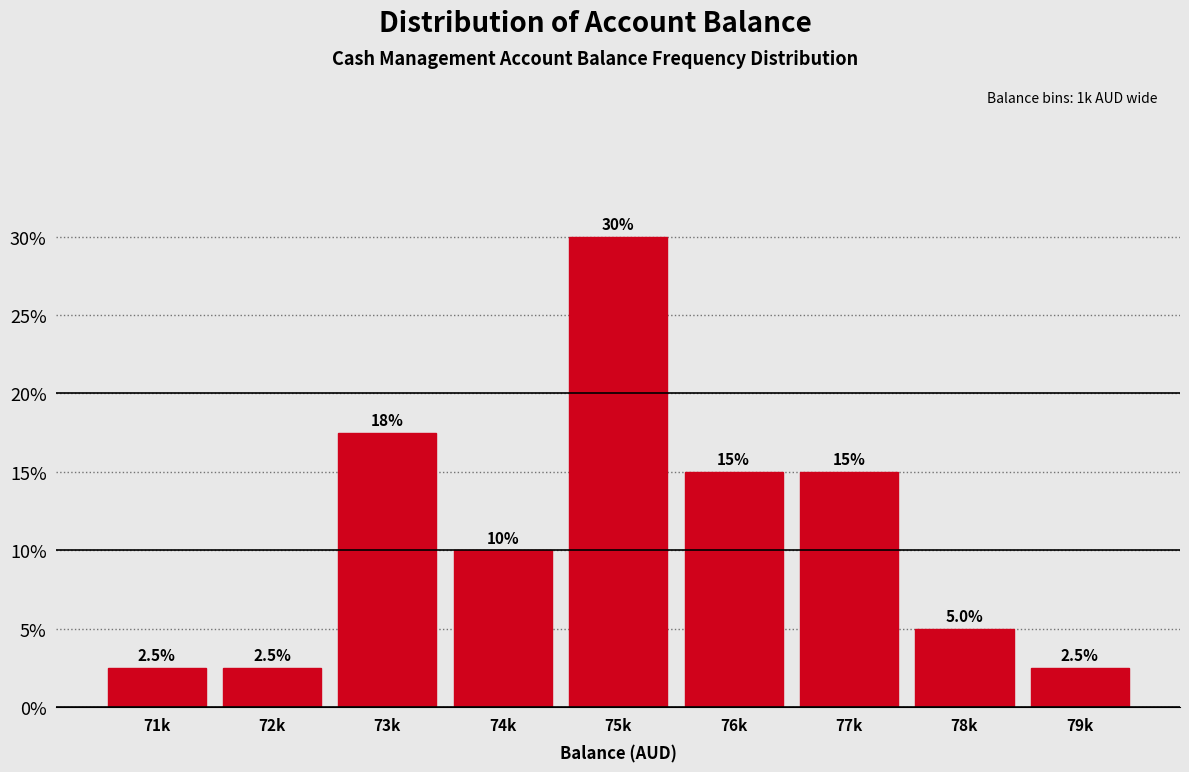

Reading left to right, transcribe all the data shown in this chart.

71k=2.5	72k=2.5	73k=17.5	74k=10.0	75k=30.0	76k=15.0	77k=15.0	78k=5.0	79k=2.5